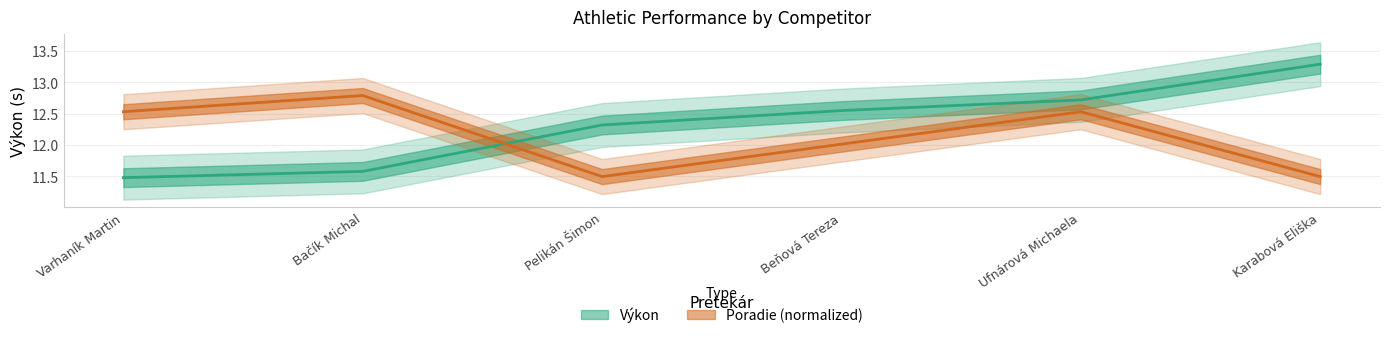

What is the value of the Poradie point at the 3rd from the left?

11.5